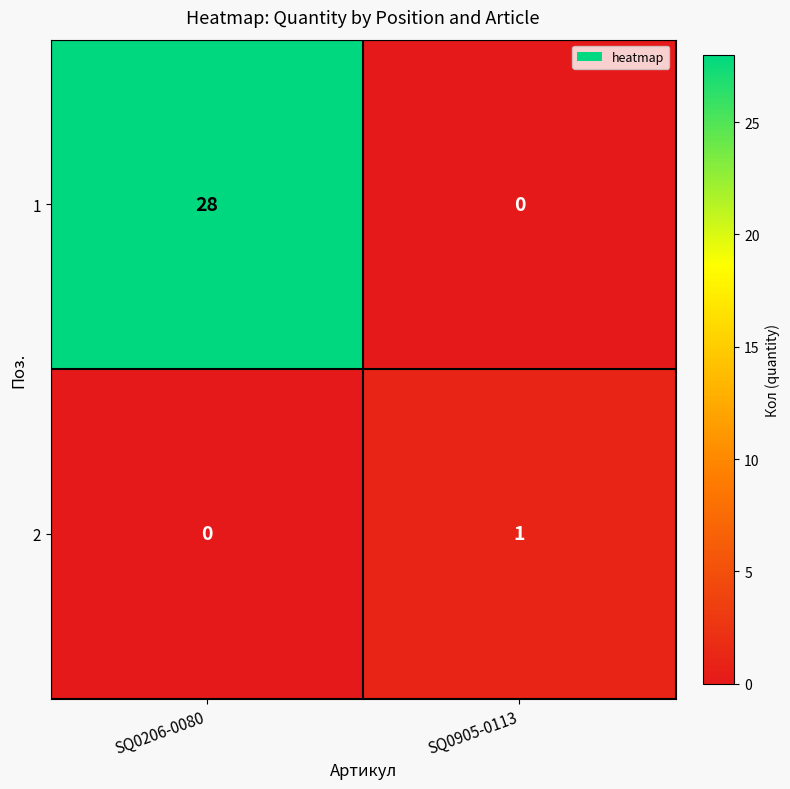

Count the number of categories in the chart.

2